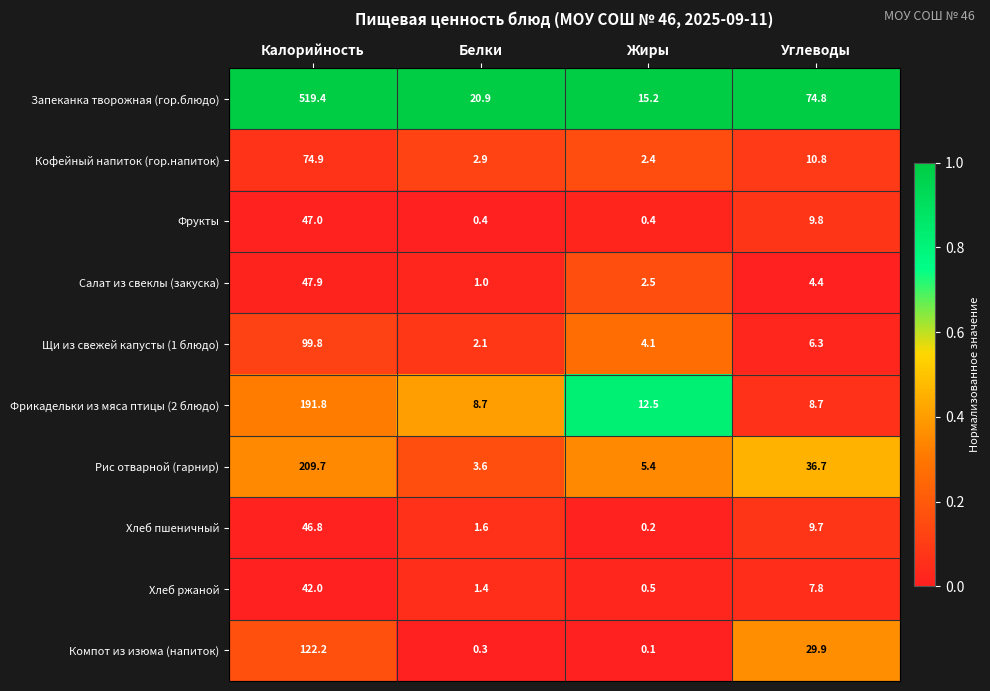

Where does the Рис отварной (гарнир) series first go above 36?

Калорийность